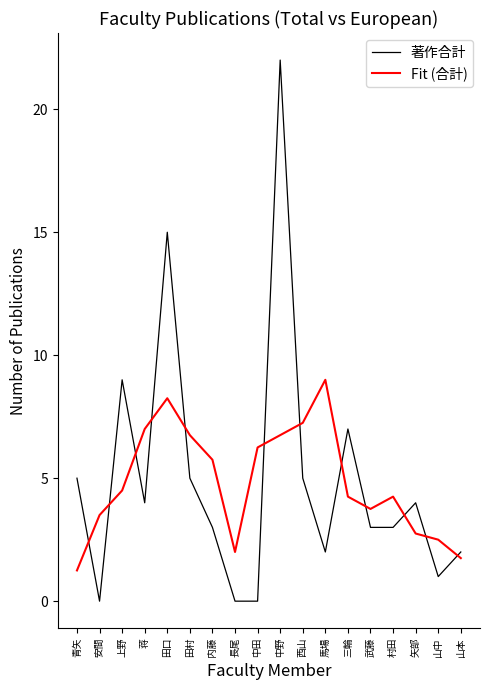

Does the chart display data point markers on the line(s)?

No